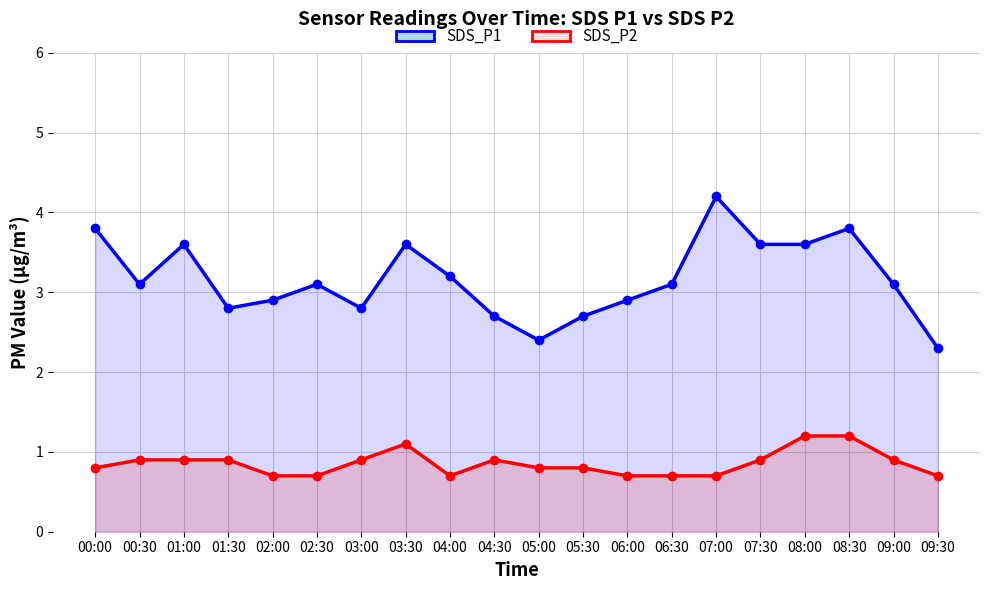

How many interior local peaks does the SDS_P1 series have?

5